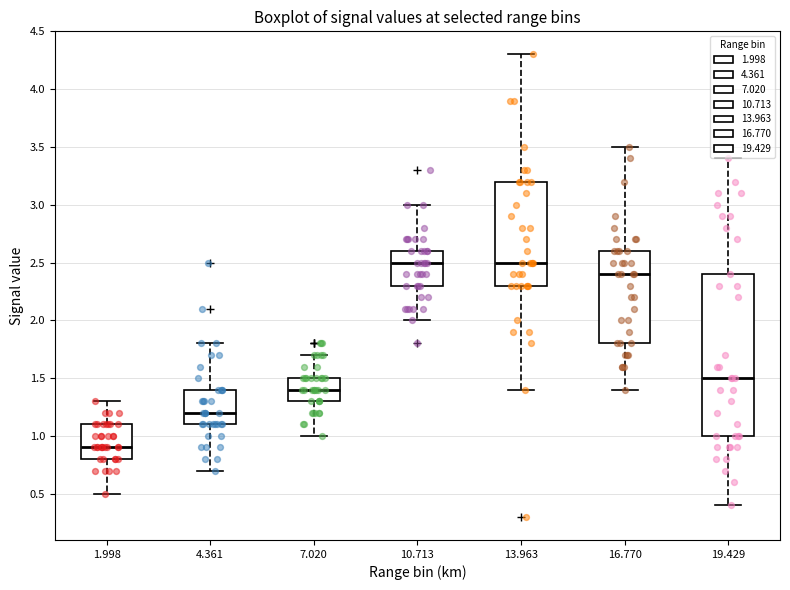

Which box's median line is the lowest?

1.998